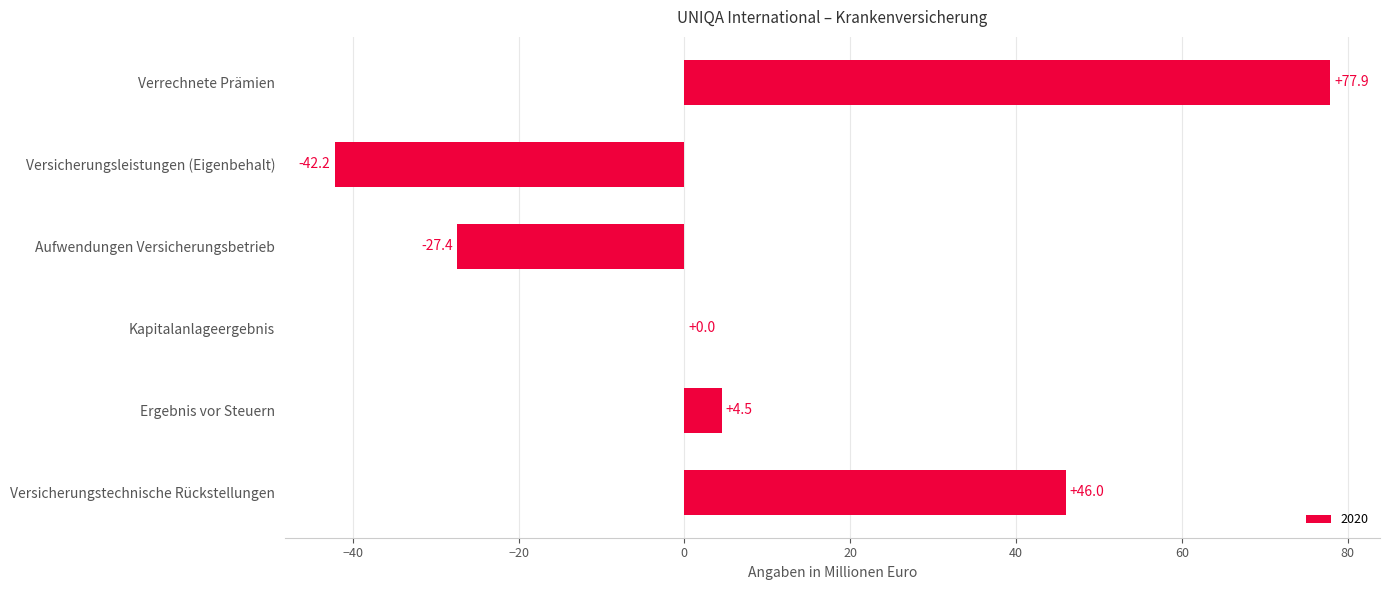

Read the value at Versicherungstechnische Rückstellungen.

46.0